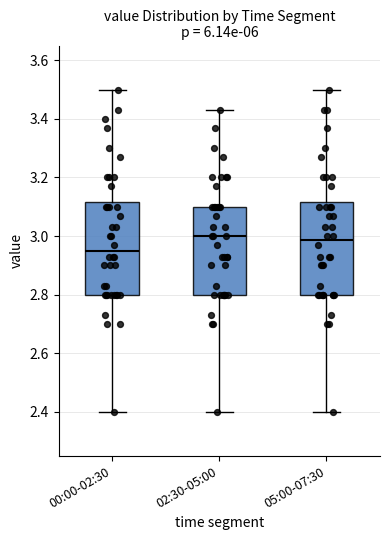

Where is the upper edge of the box for 00:00-02:30 on the y-axis? The values are not printed on the chart, so give them approximately, as read against the axis.

3.12